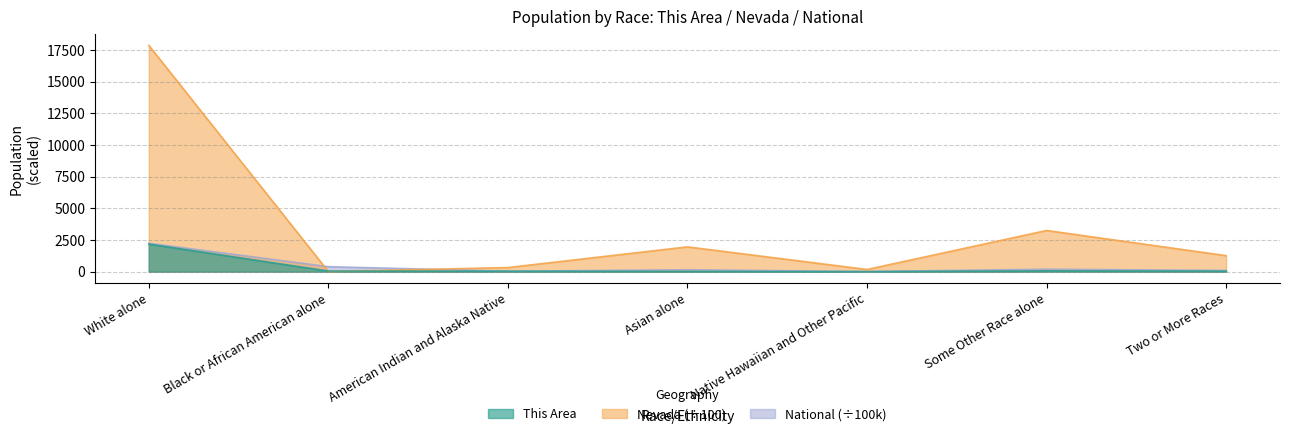

What position from the right is Two or More Races?

1